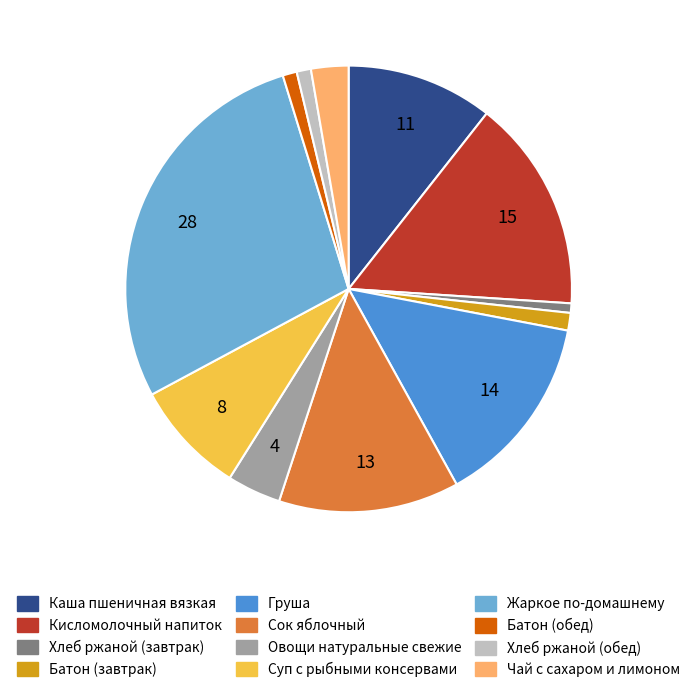

Between Жаркое по-домашнему and Кисломолочный напиток, which is larger?

Жаркое по-домашнему